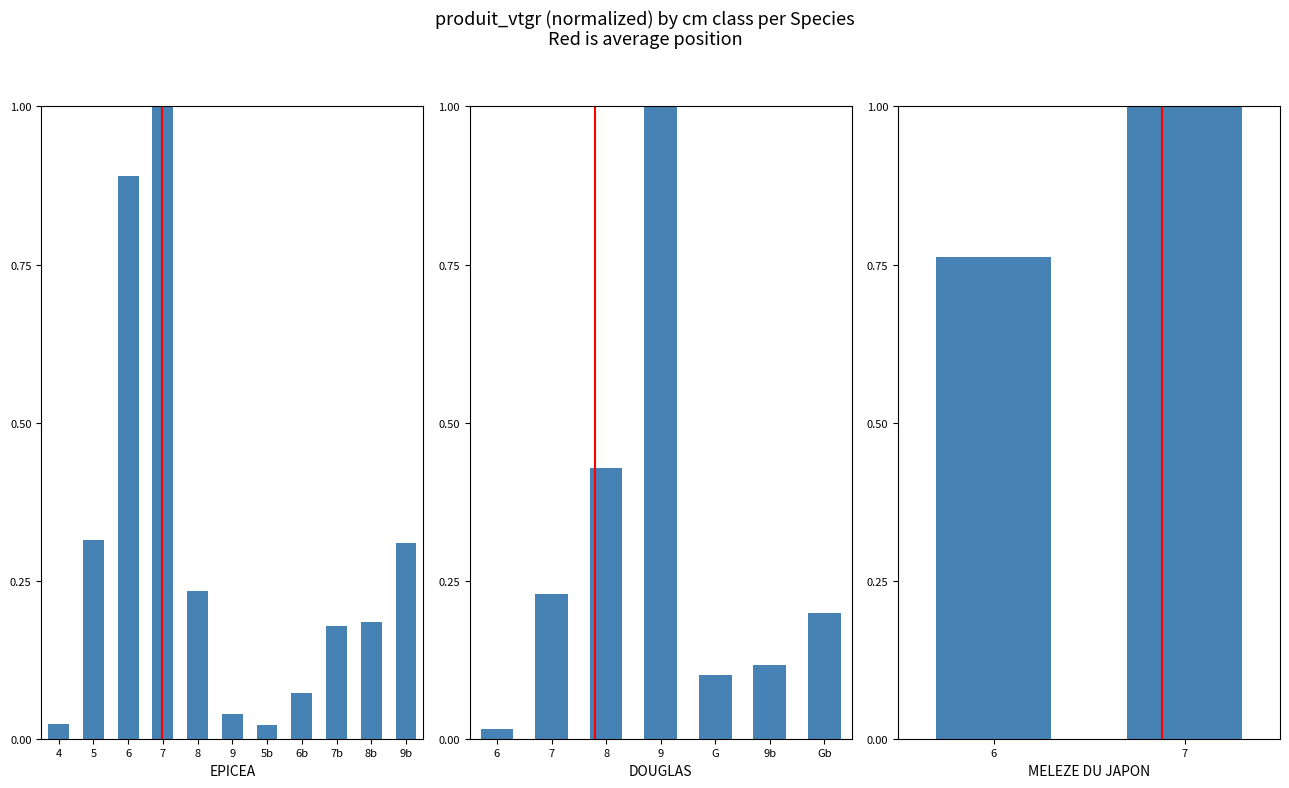

Which category has the lowest value in the avg vtgr series?

4